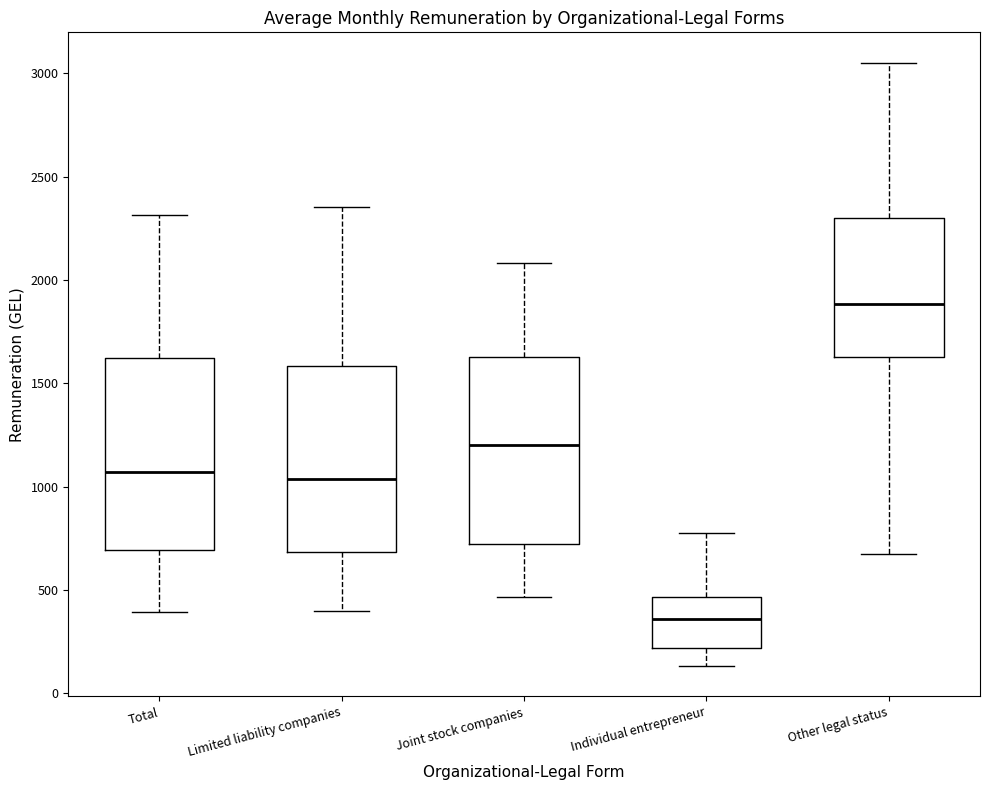

Which box has the highest median line?

Other legal status